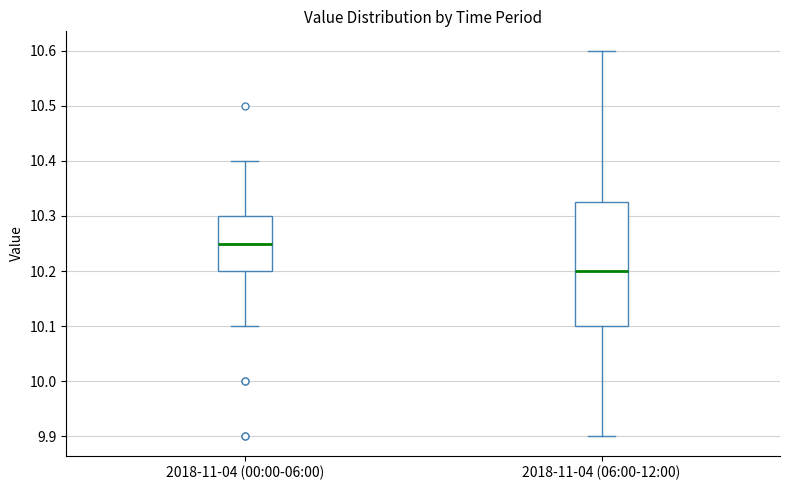

Which box's median line is the highest?

2018-11-04 (00:00-06:00)